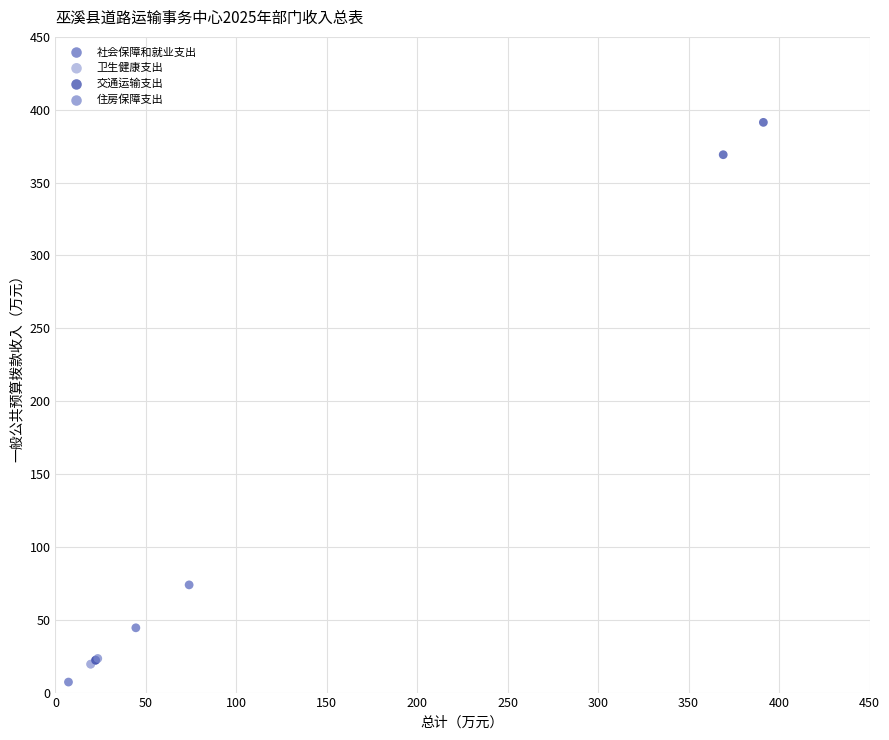

Which series contains the highest Y value?

交通运输支出